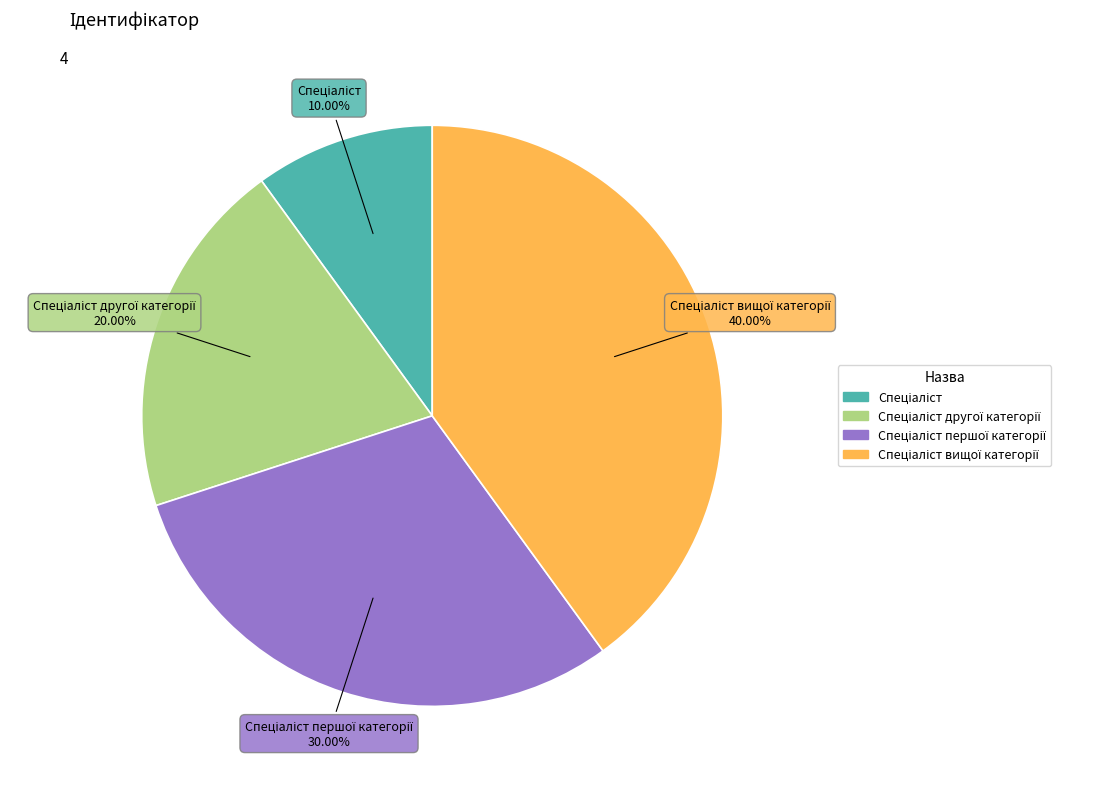

Does any single category account for the majority?

No